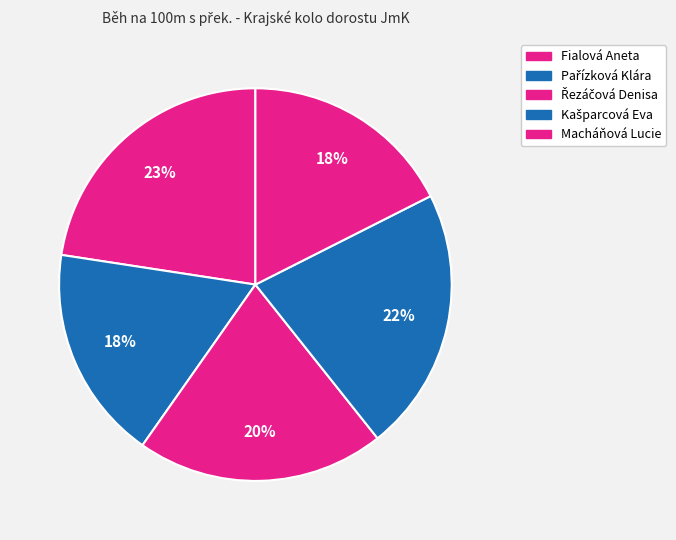

Combined, do Kašparcová Eva and Fialová Aneta account for over 50%?

No